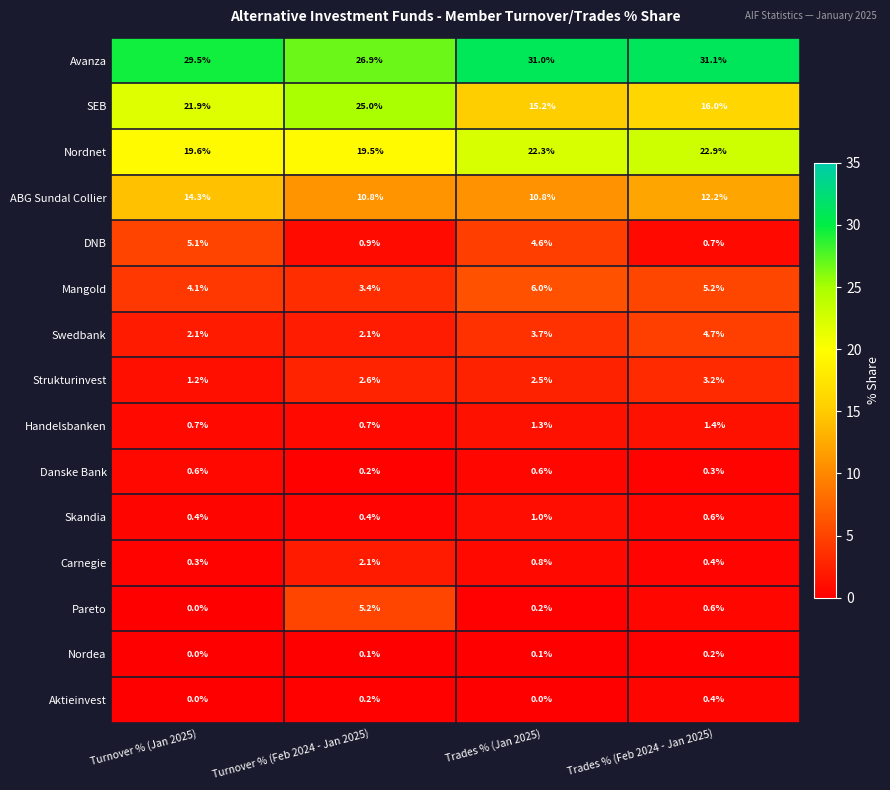

Is it true that Nordnet equals 13.6 at Turnover % (Jan 2025)?

False